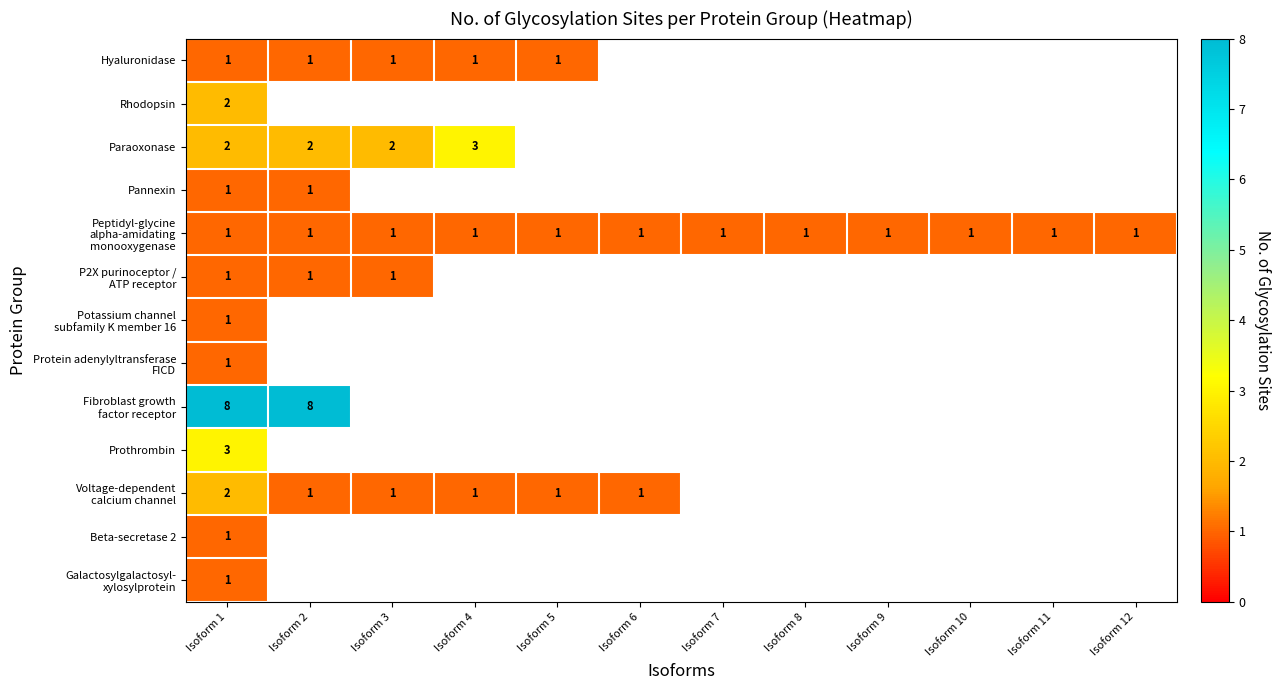

Is it true that Prothrombin equals 2 at Isoform 1?

False